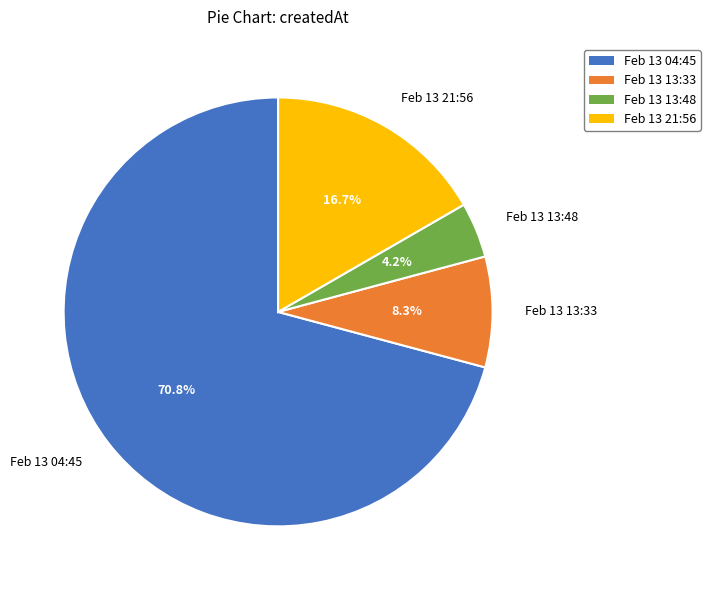

How many segments does this pie chart have?

4